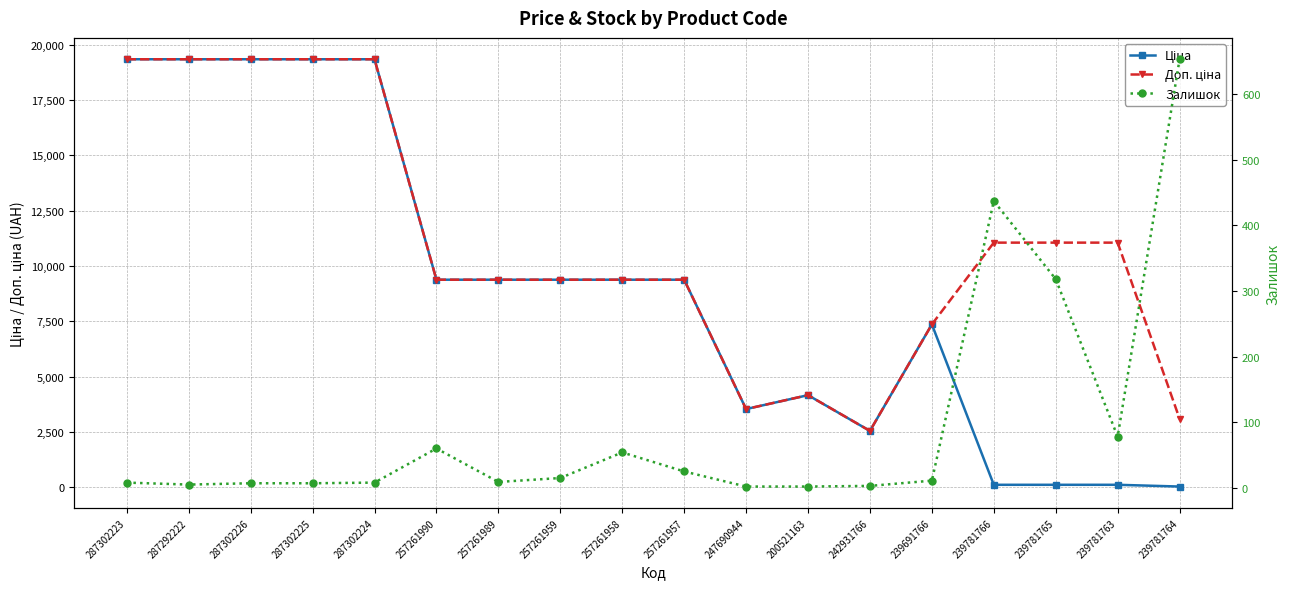

What is the value of the Доп. ціна point at the 7th from the left?

9379.3